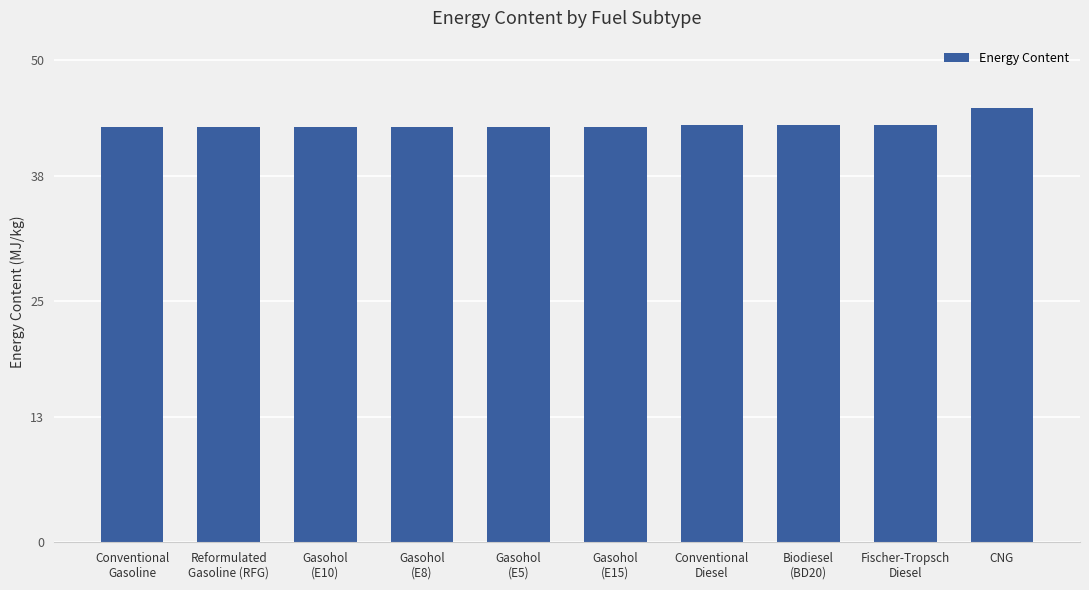

Which label corresponds to the largest value in the chart?

CNG